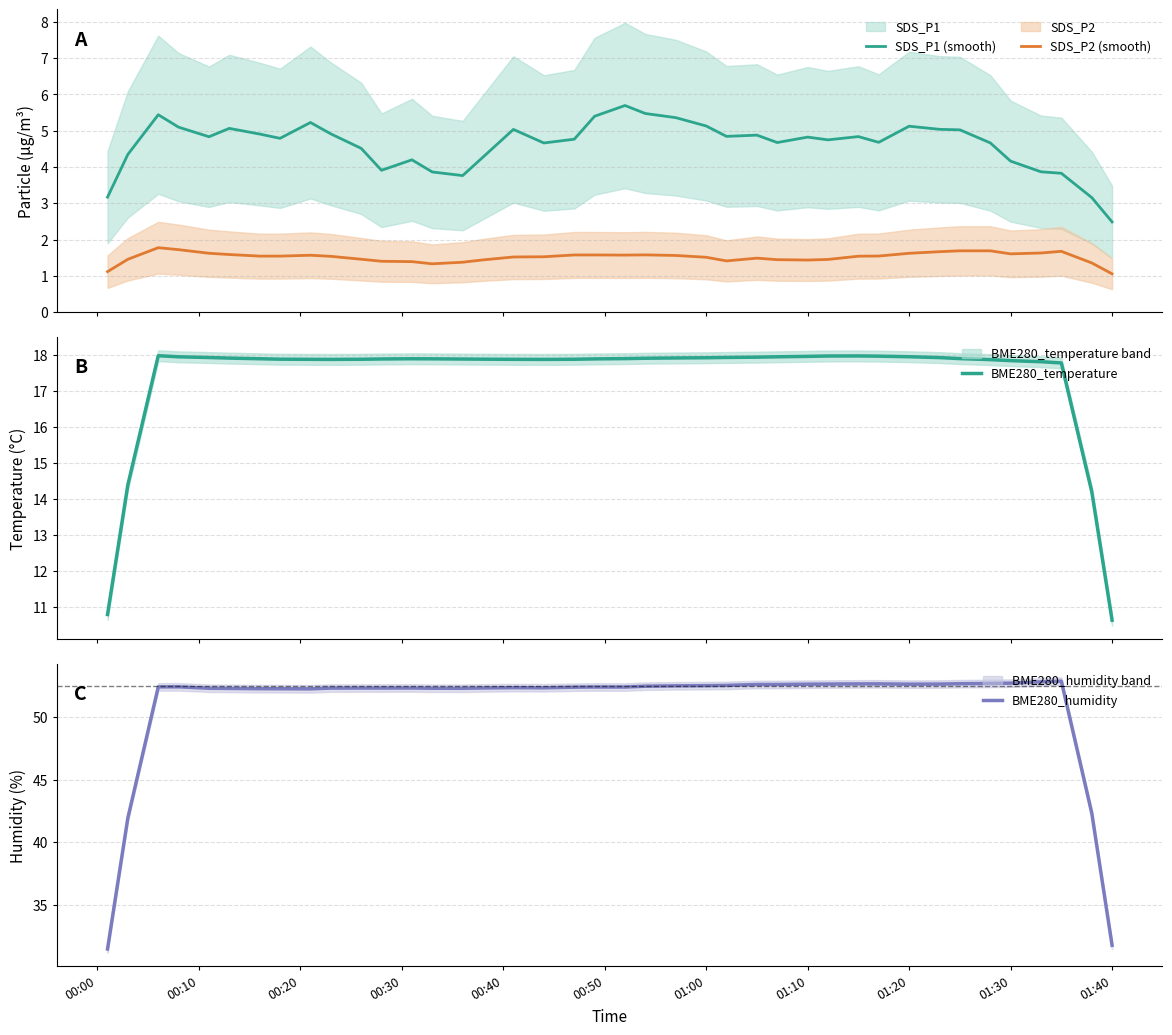

True or false: SDS_P2 (smooth) and SDS_P1 (smooth) cross at least once.

False